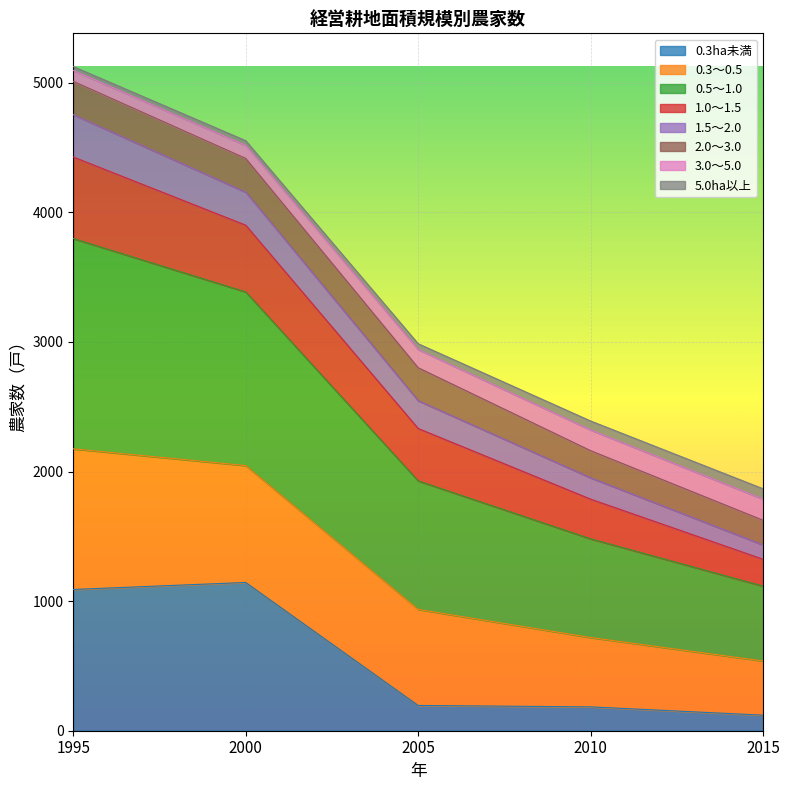

How many lines are shown in the chart?

8